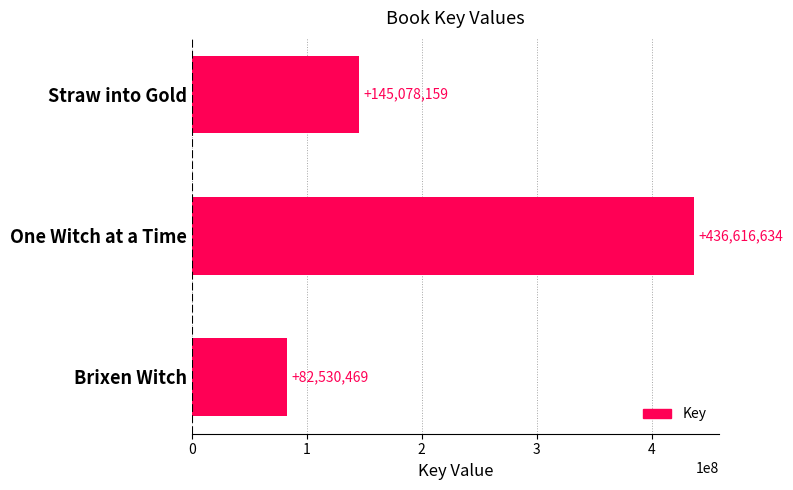

Rank the categories by value from lowest to highest.

Brixen Witch, Straw into Gold, One Witch at a Time